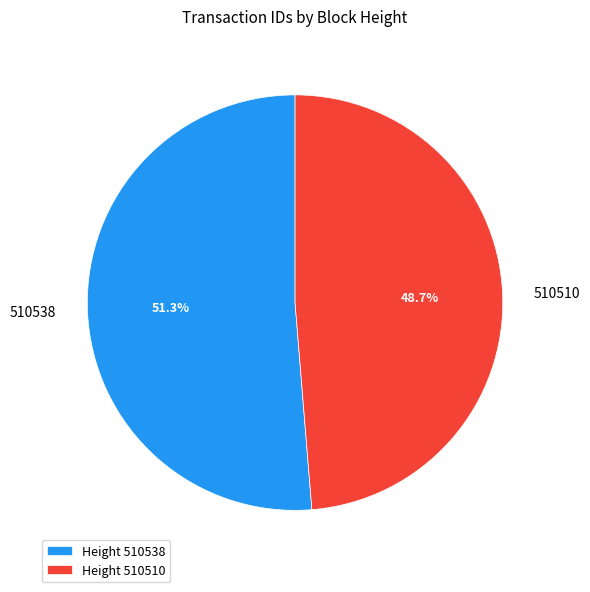

Does 510510 represent more than half of the total?

No